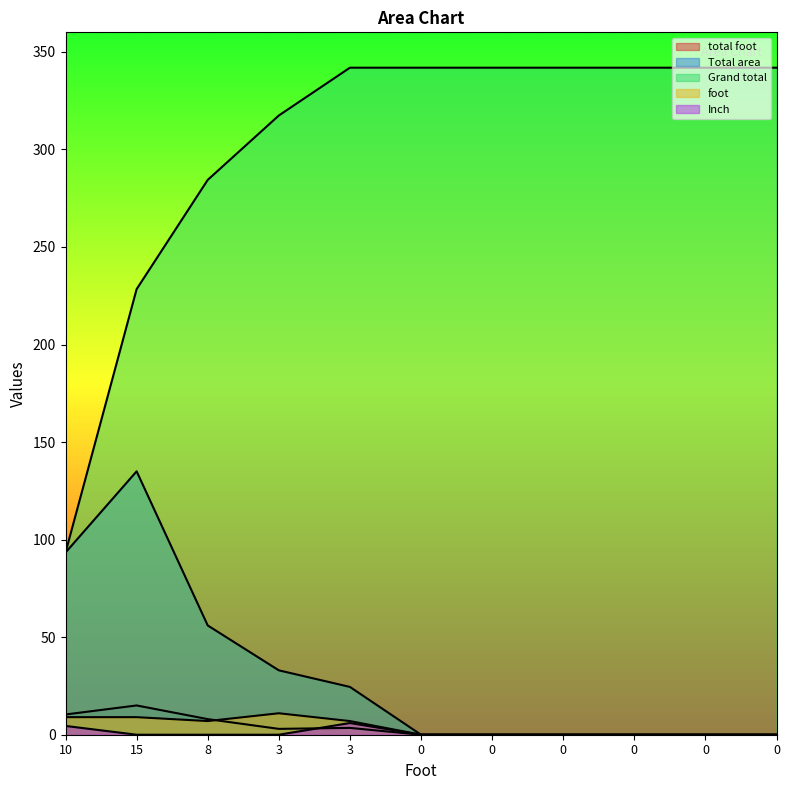

What is the spread (max minus min) of values at 15?

228.4